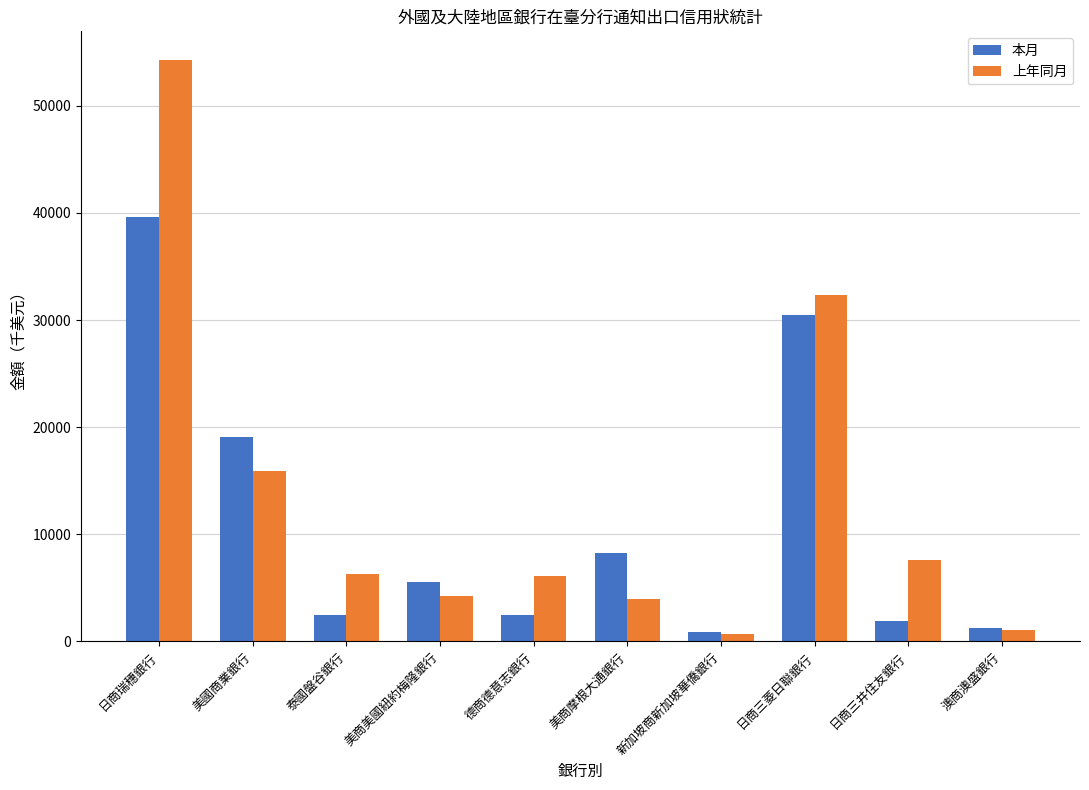

Which series has the largest range (max minus min)?

上年同月